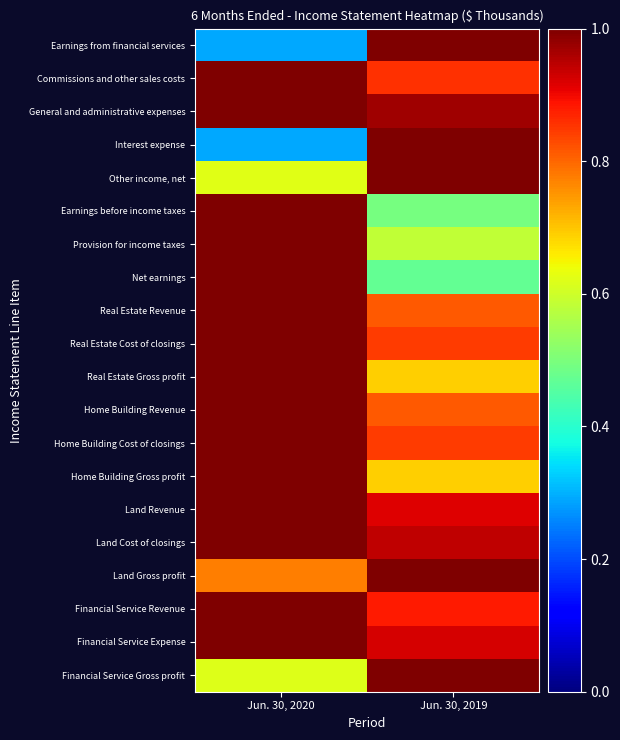

How many series are shown in this chart?

20